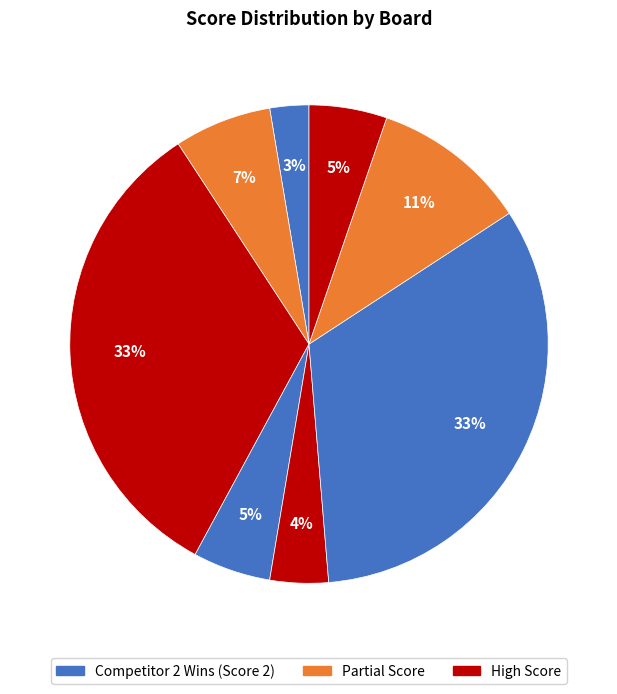

How many slices are in this pie chart?

8